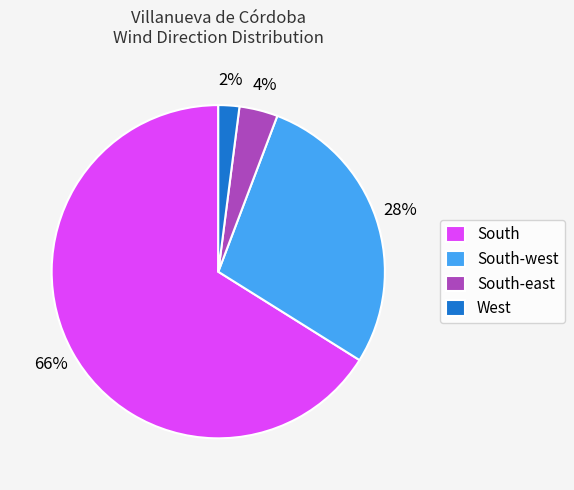

Does any single category account for the majority?

Yes